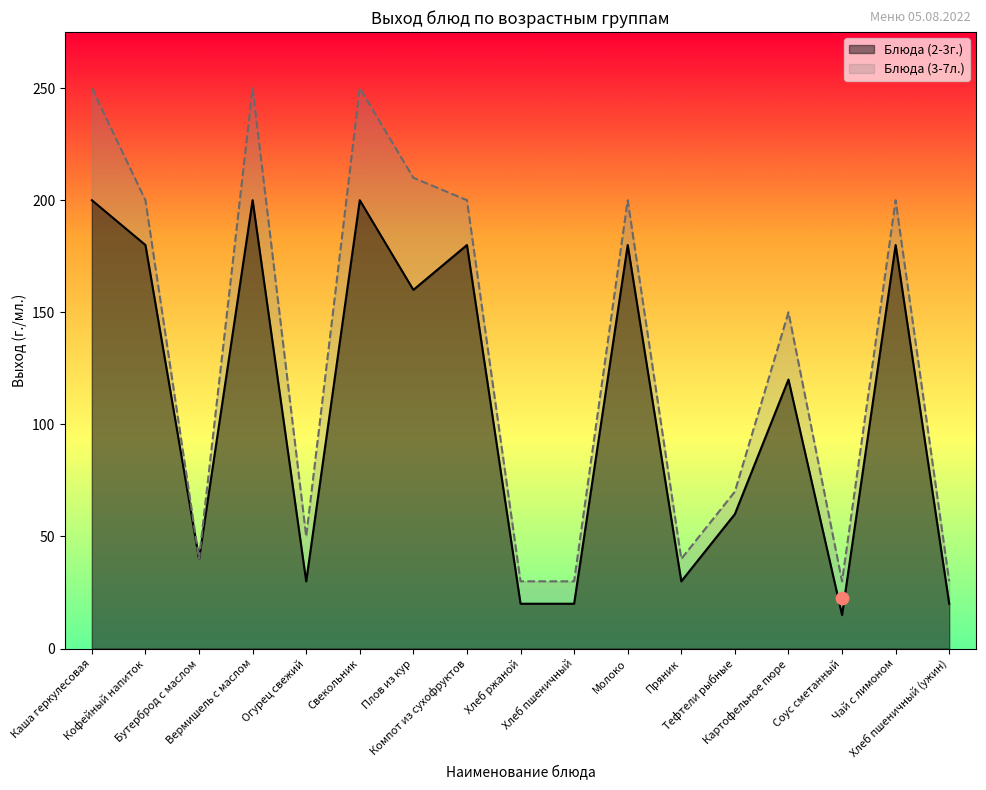

Is the value of Блюда (3-7л.) at Тефтели рыбные greater than the value of Блюда (2-3г.) at Хлеб пшеничный?

Yes